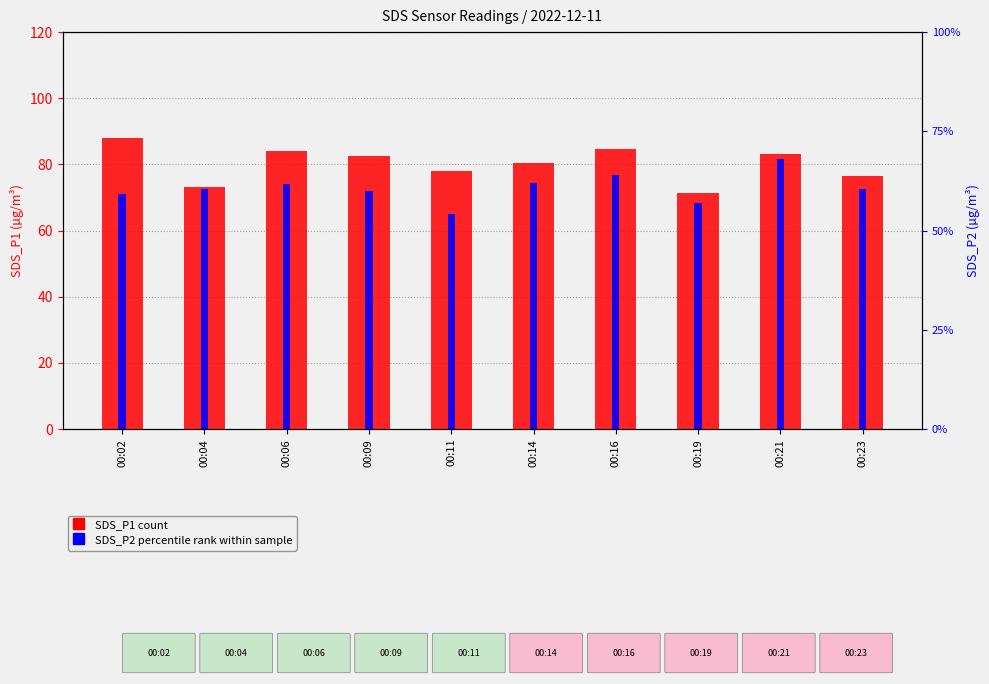

Reading left to right, transcribe all the data shown in this chart.

SDS_P1 (count): 00:02=88.0	00:04=73.0	00:06=84.0	00:09=82.5	00:11=78.0	00:14=80.4	00:16=84.5	00:19=71.5	00:21=83.2	00:23=76.4
SDS_P2 (percentile rank): 00:02=17.8	00:04=18.1	00:06=18.6	00:09=18.0	00:11=16.2	00:14=18.6	00:16=19.2	00:19=17.1	00:21=20.4	00:23=18.1